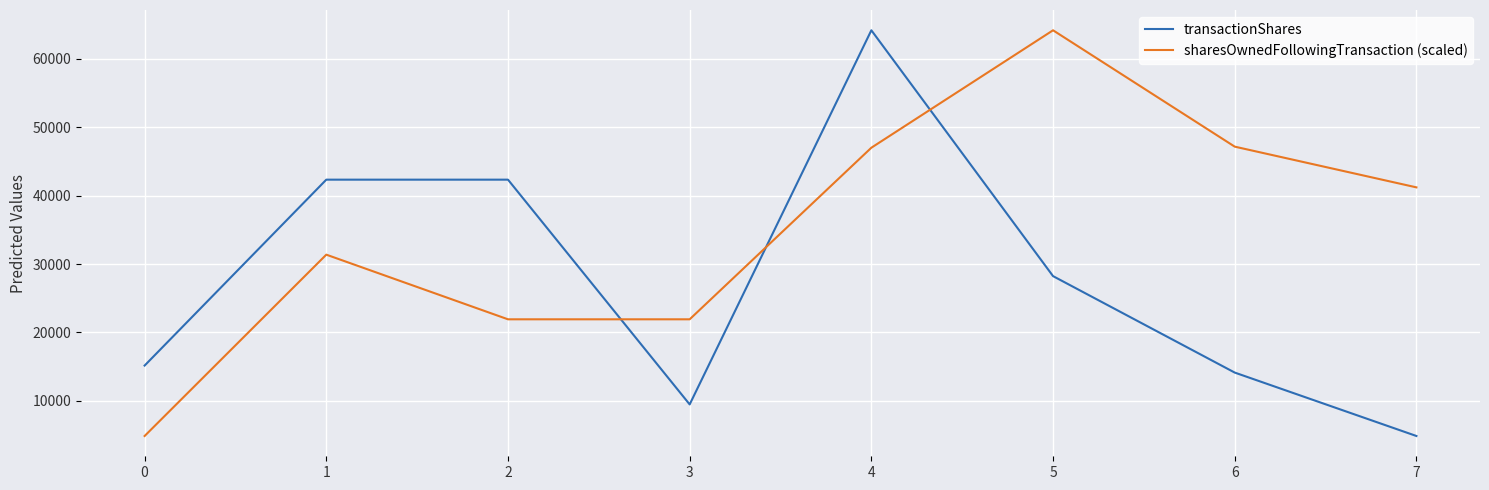

How many intersections are there between sharesOwnedFollowingTransaction (scaled) and transactionShares?

3